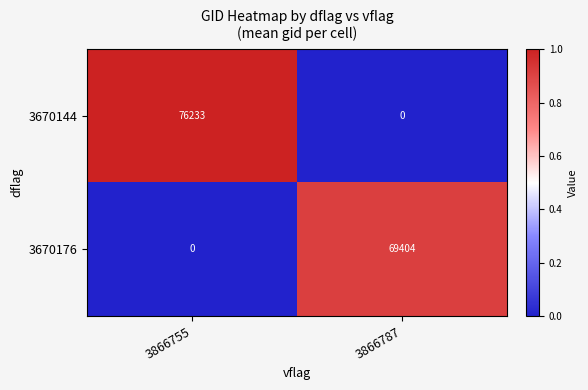

What is the greatest value displayed?

76233